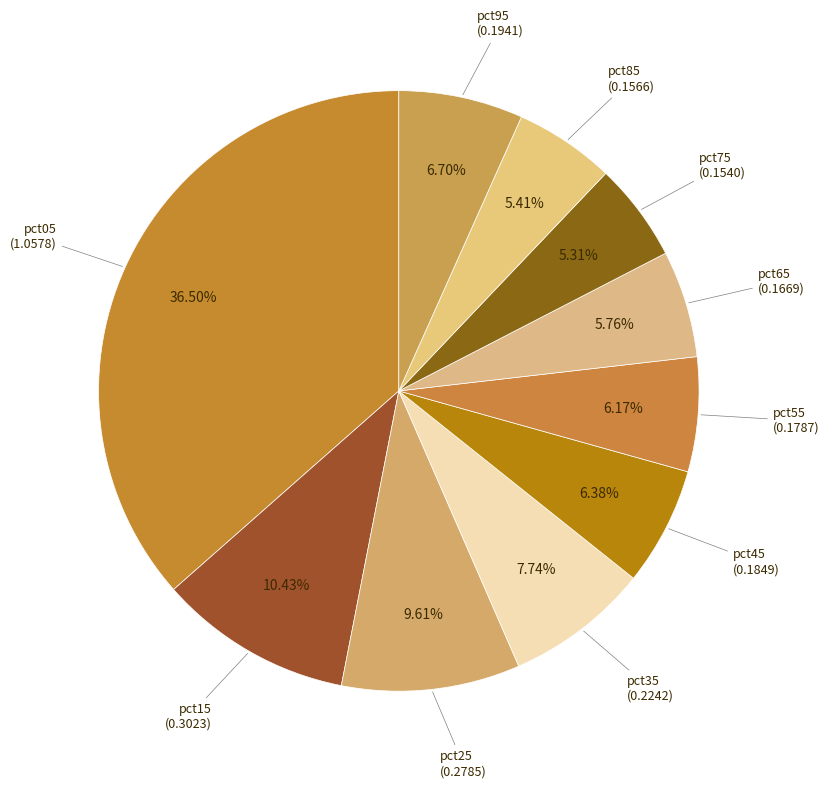

How much of the chart is everything except pct05?

63.5%